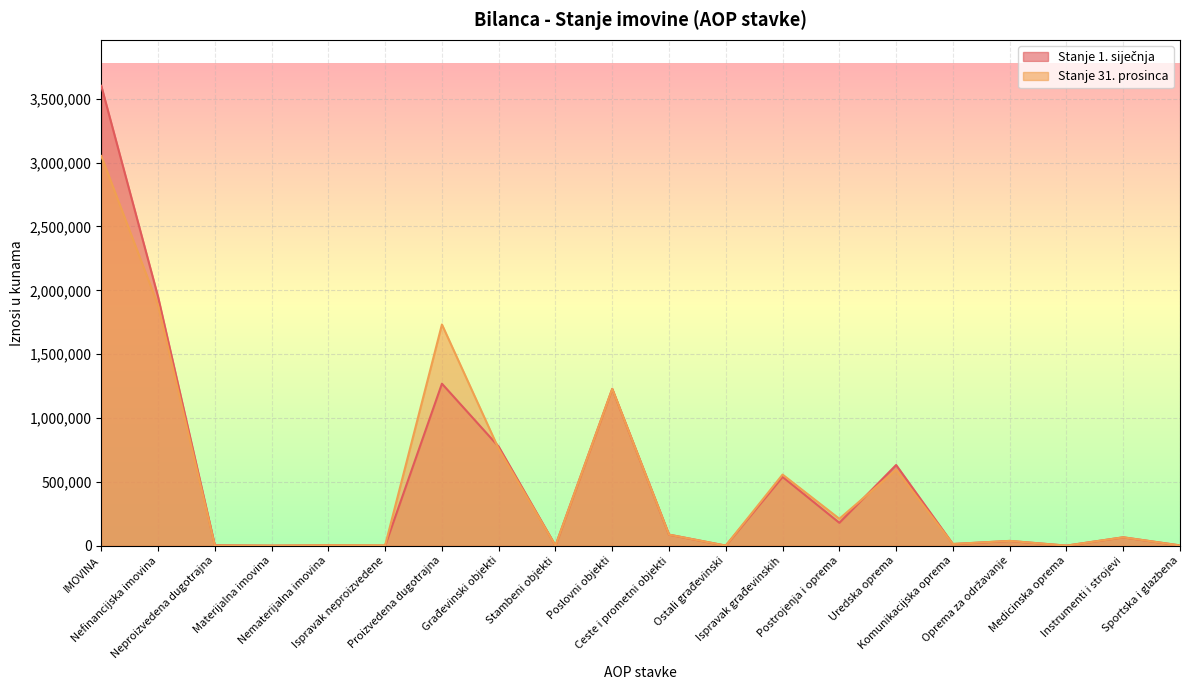

At which category is the sum across all series the highest?

IMOVINA